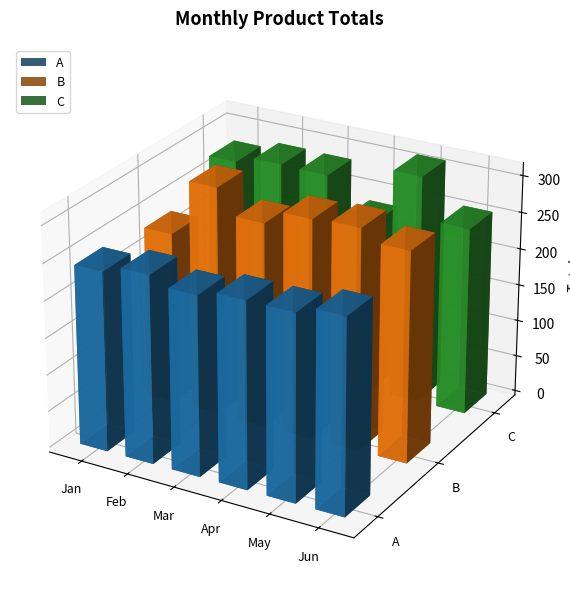

How many A values are between 244 and 255?

5